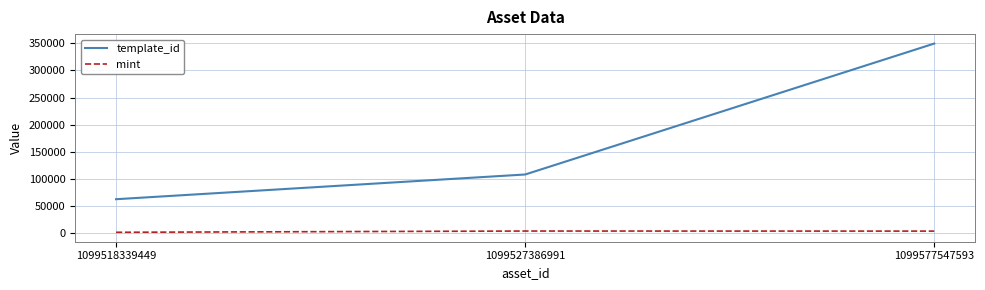

Rank the series at 1099577547593 from lowest to highest value.

mint, template_id